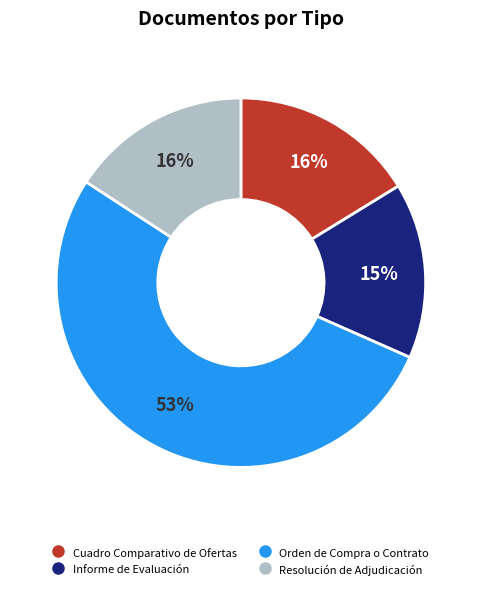

To the nearest percent, what is the combined percentage of Orden de Compra o Contrato and Cuadro Comparativo de Ofertas?

69%